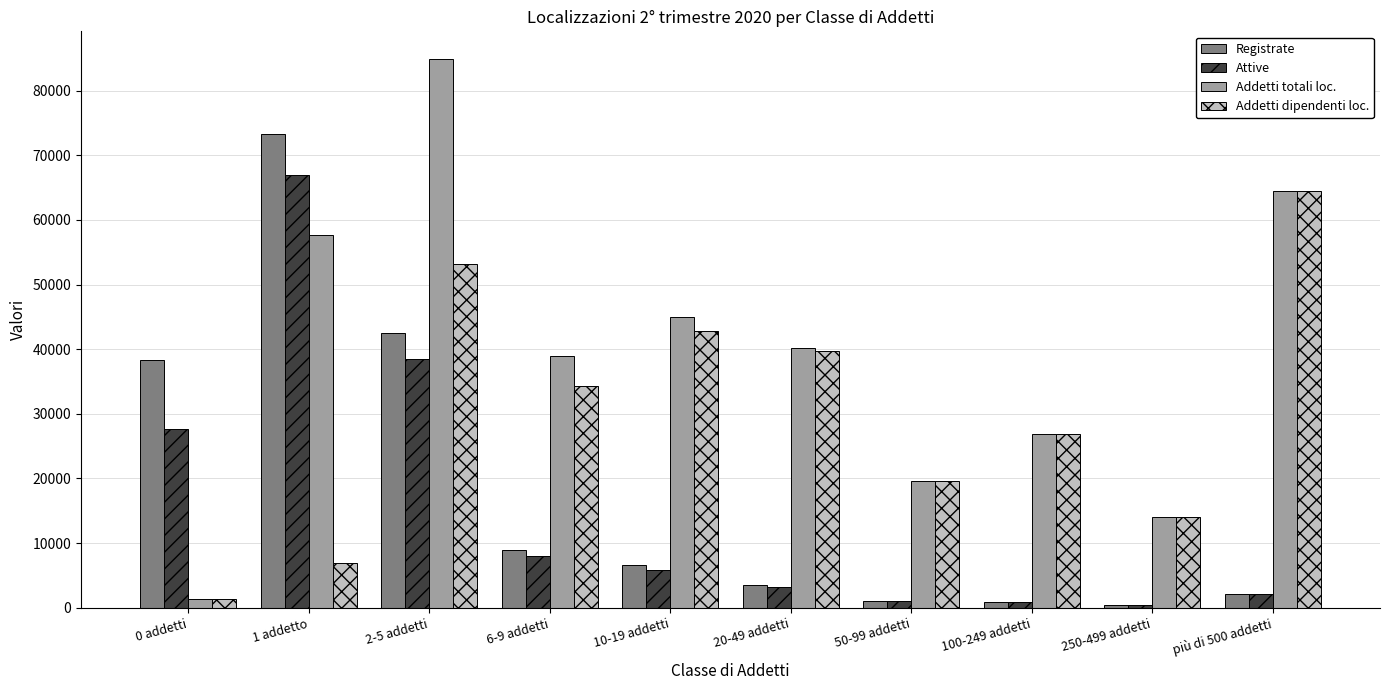

The Attive series shows 38431 at 2-5 addetti. True or false?

True